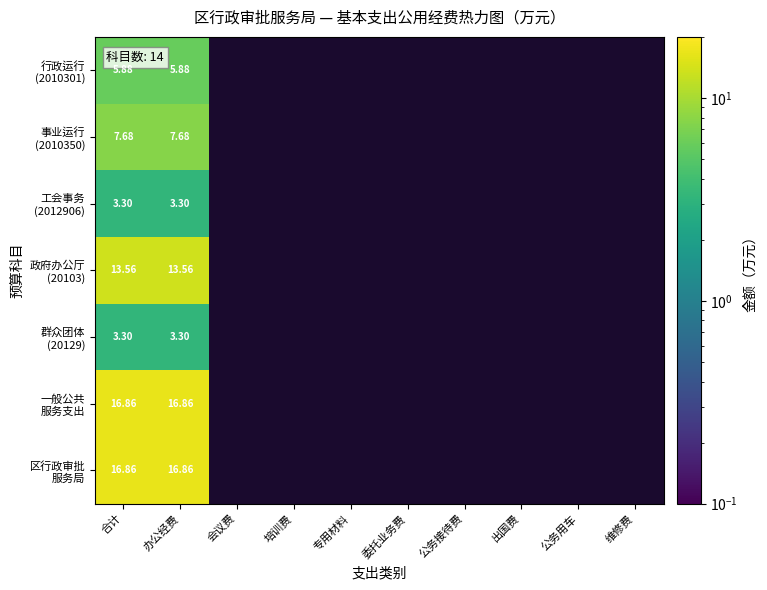

Count the number of categories in the chart.

10